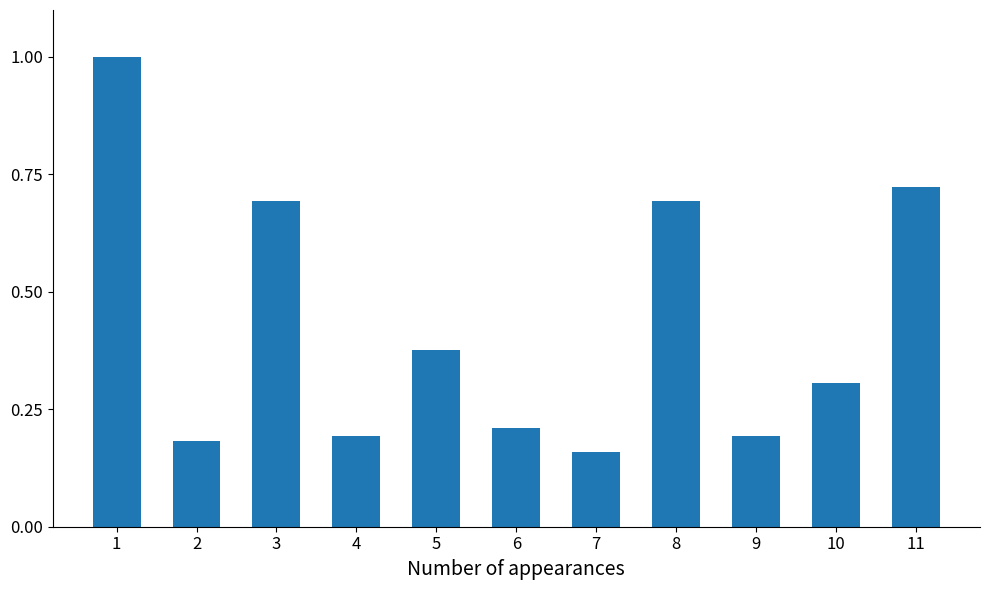

The value at 11 is 0.7. True or false?

True